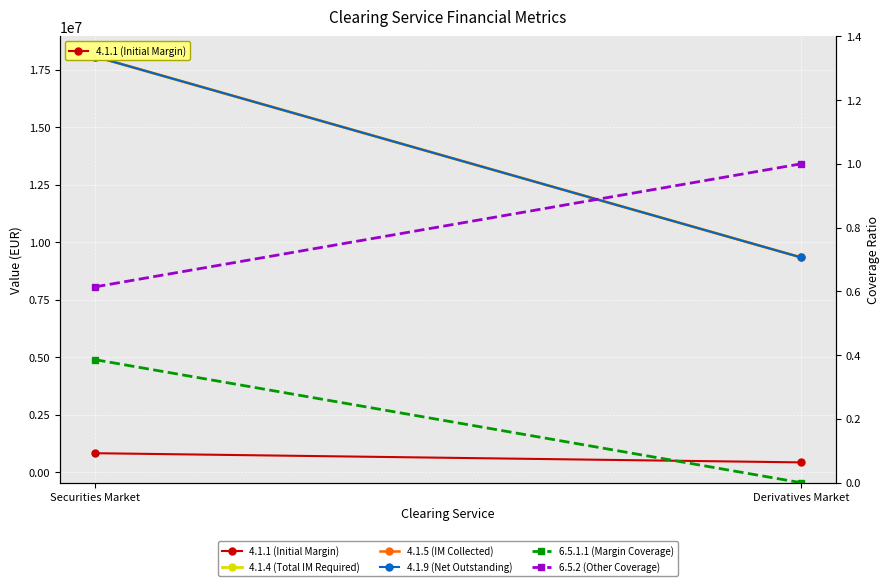

The 4.1.5 (IM Collected) series shows 6275221.4 at Securities Market. True or false?

False